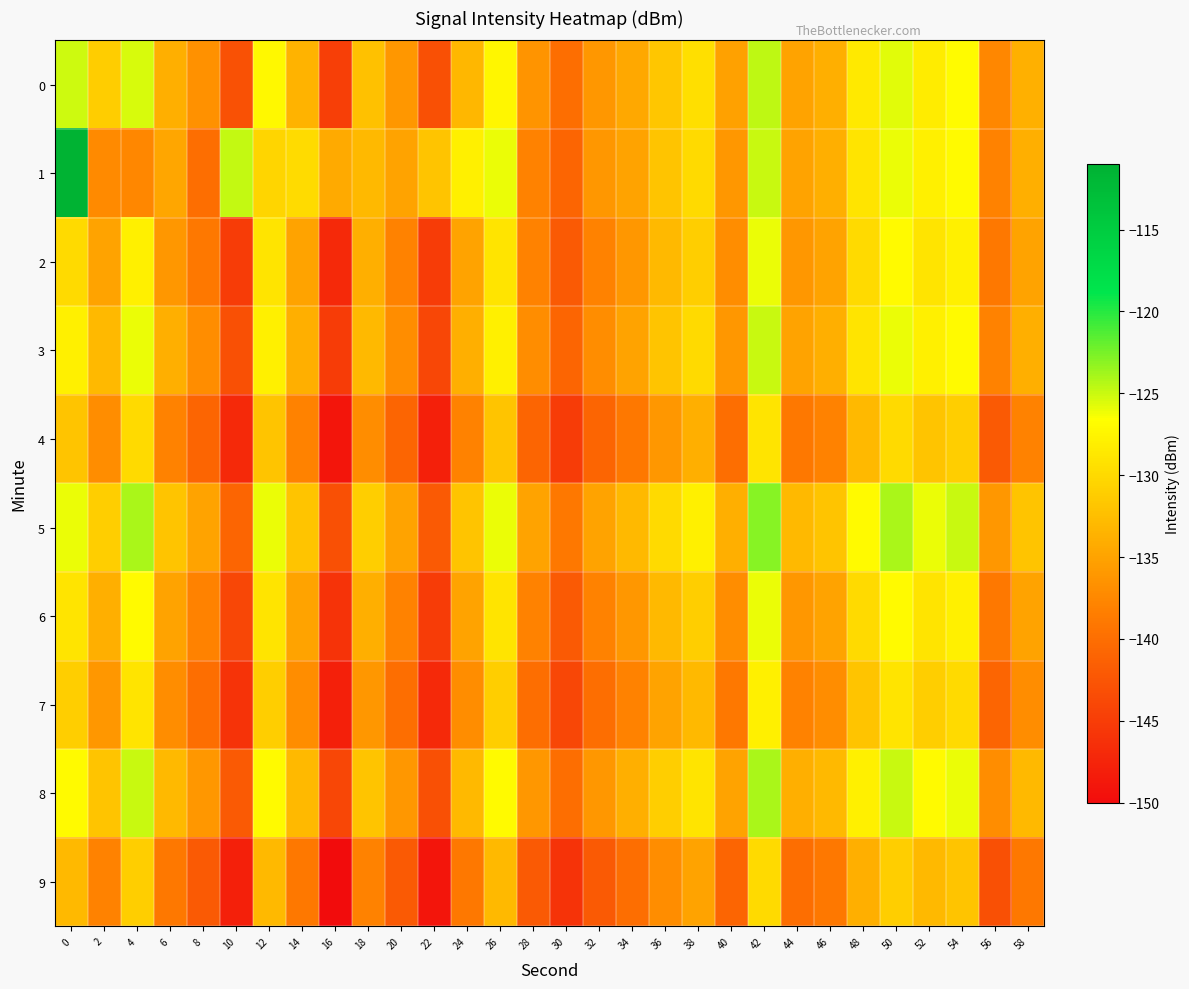

Between 4 and 38, which series saw the biggest shift?

1